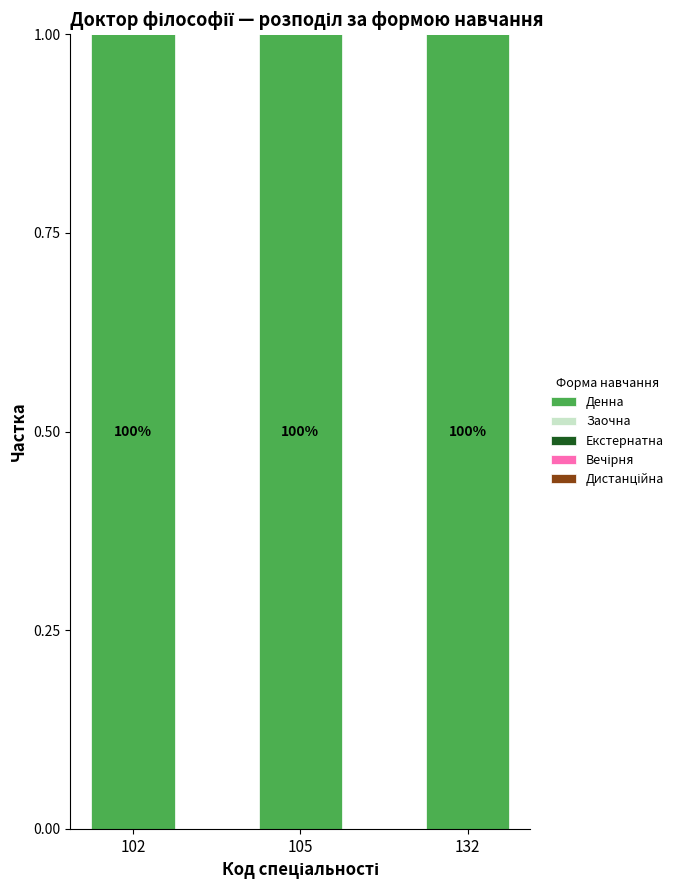

Which series has the largest range (max minus min)?

Денна